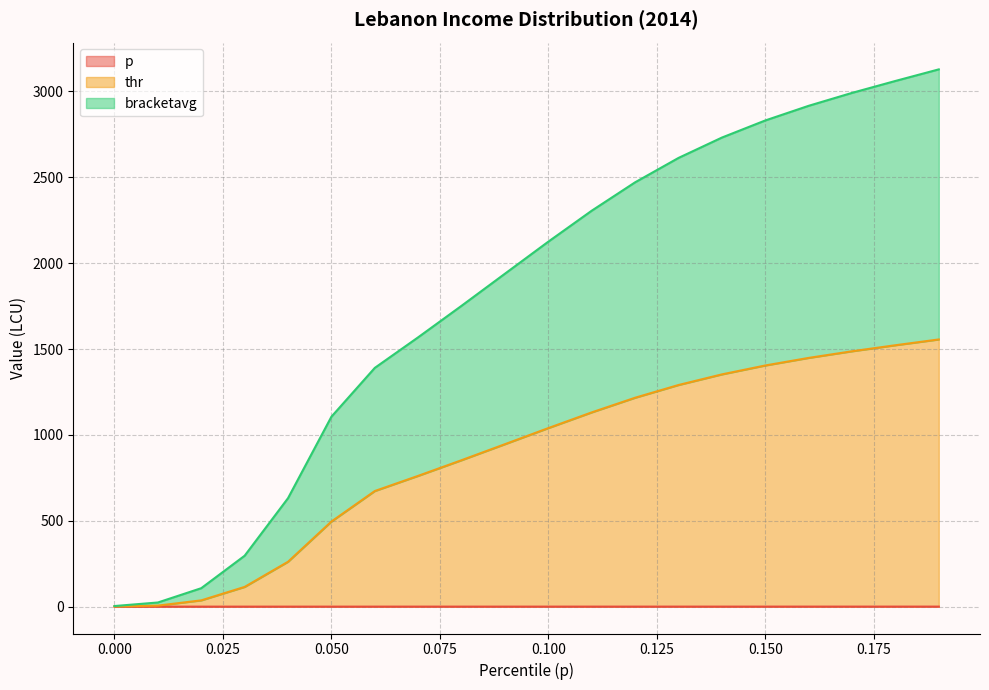

Rank the categories by bracketavg value from highest to lowest.

0.19, 0.18, 0.17, 0.16, 0.15, 0.14, 0.13, 0.12, 0.11, 0.1, 0.09, 0.08, 0.07, 0.06, 0.05, 0.04, 0.03, 0.02, 0.01, 0.0